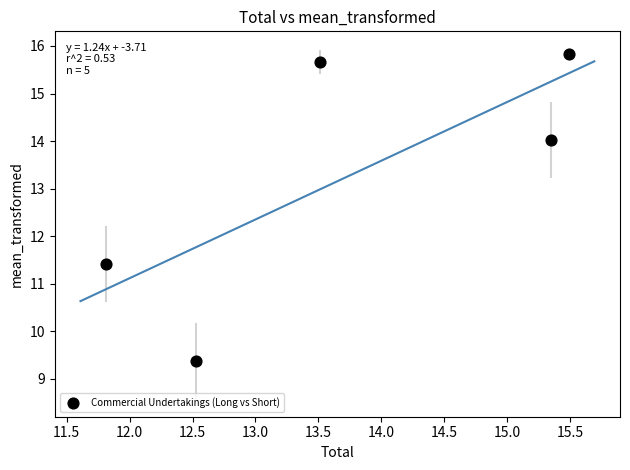

What Y value in the scatter plot is closest to 12?

11.4